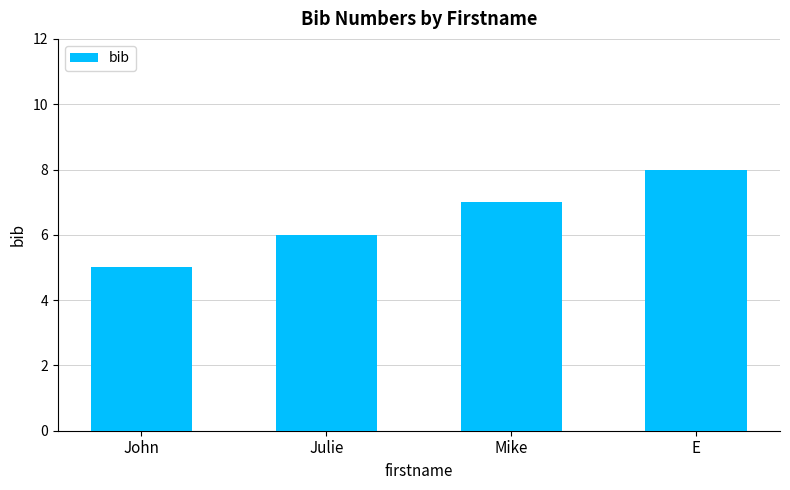

Are the bars horizontal?

No